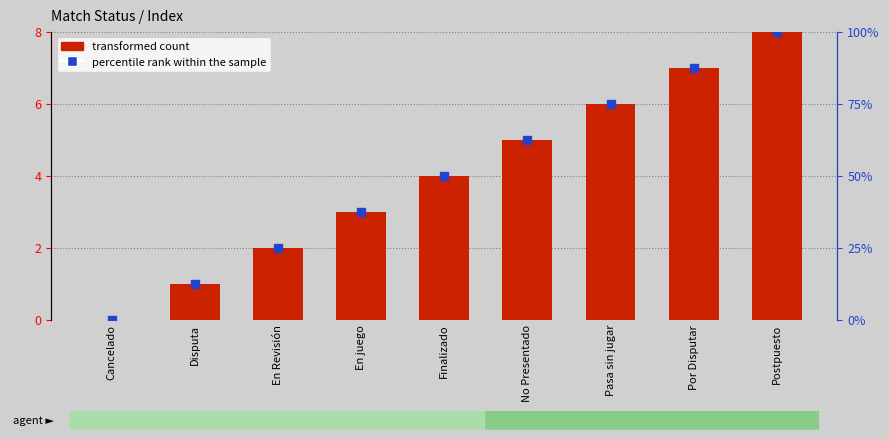

Which series has the widest spread of Y values?

percentile rank within the sample